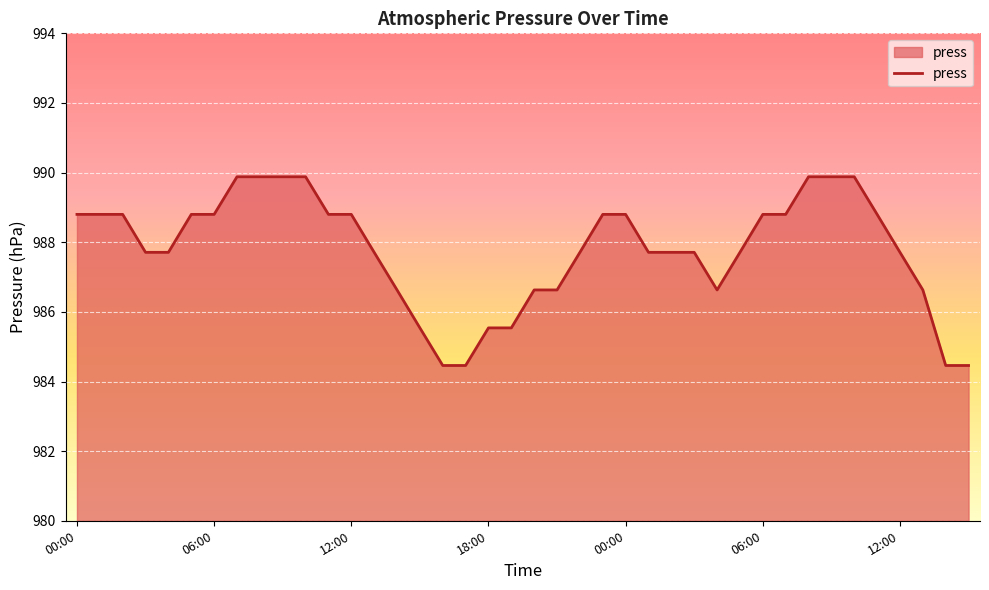

What is the maximum value shown in the chart?

989.9